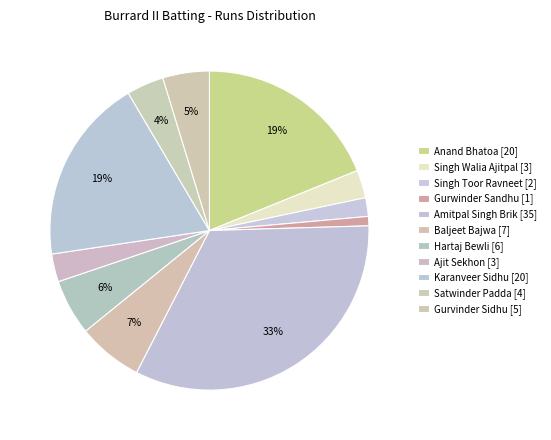

True or false: Karanveer Sidhu [20] accounts for 19% of the total.

True